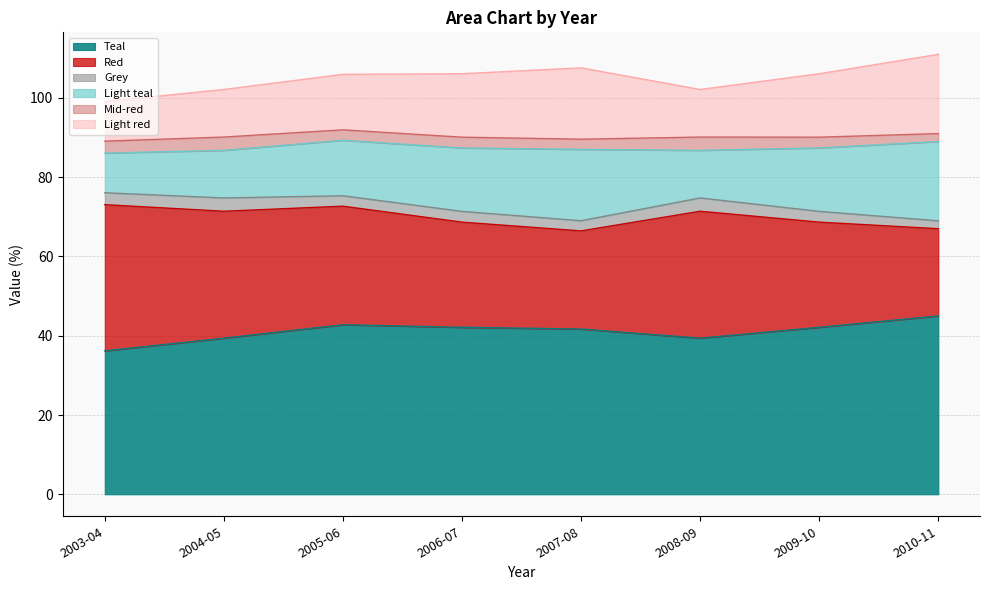

What is the average value of the Teal series?

41.1